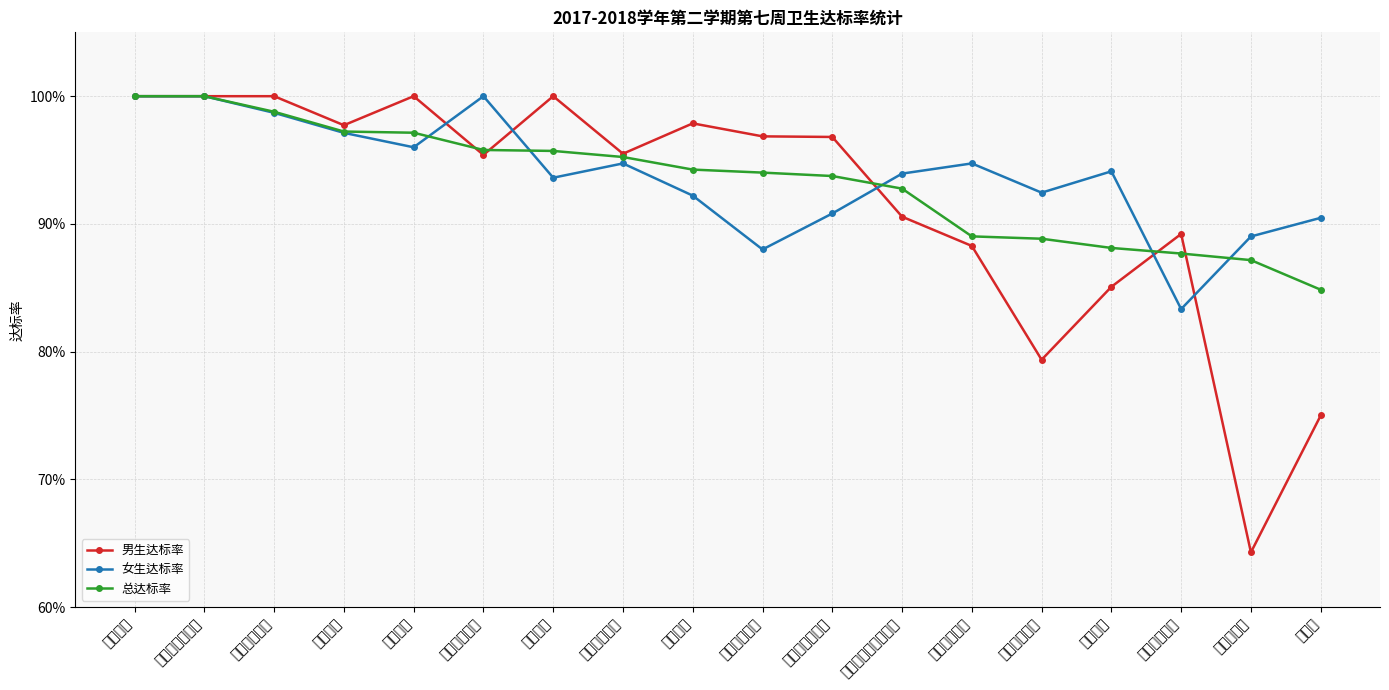

What is the minimum value for 总达标率?

0.8